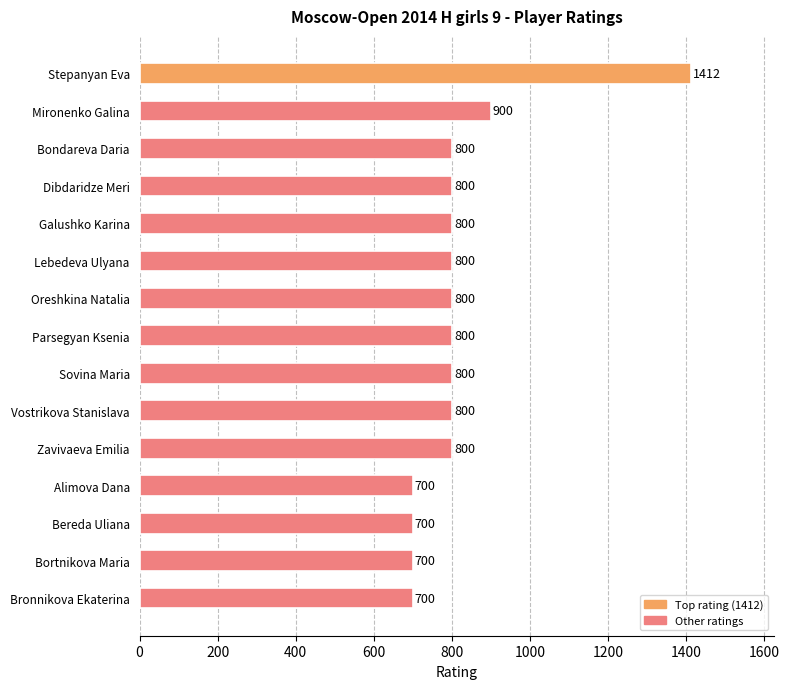

Between Galushko Karina and Mironenko Galina, which is larger?

Mironenko Galina